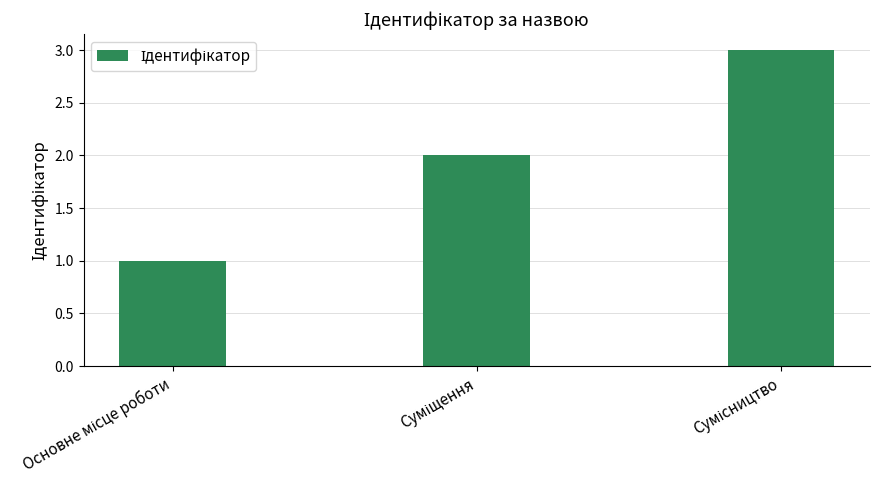

What is the maximum value shown in the chart?

3